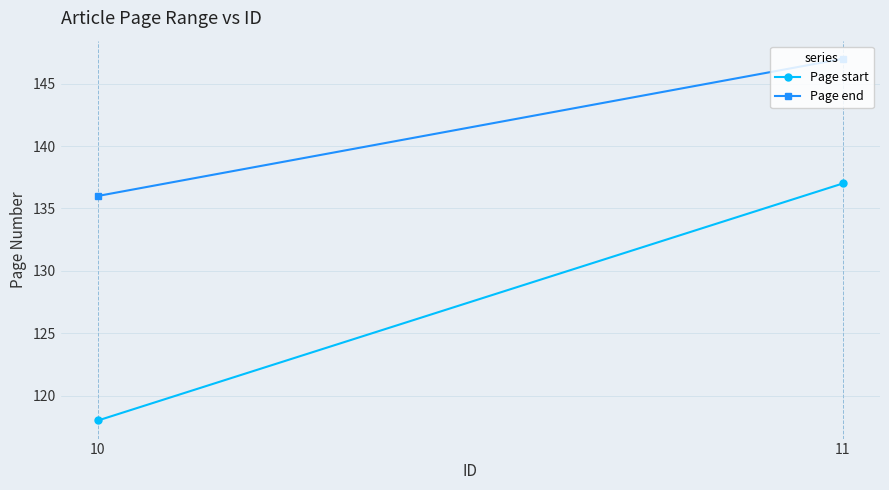

Which series has the widest spread of values?

Page start